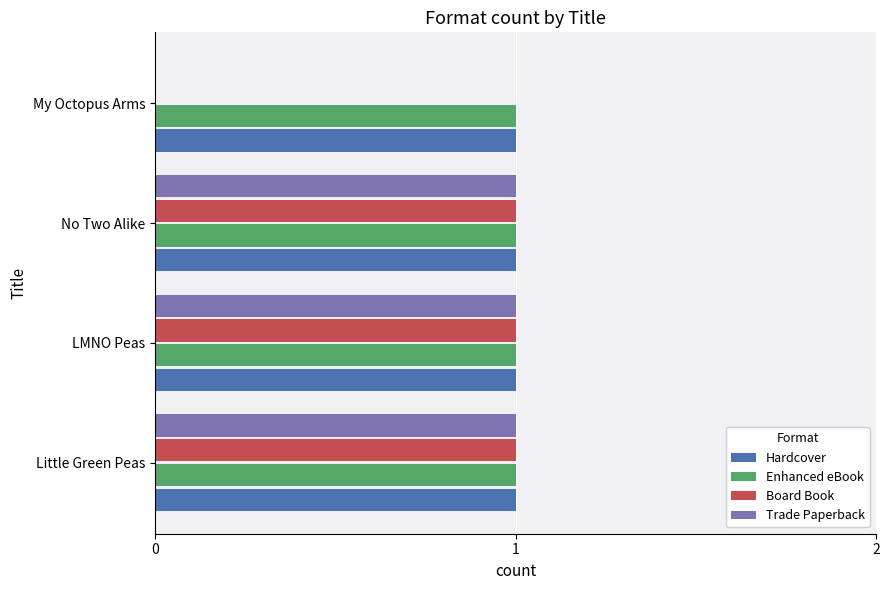

What are all the series names shown in the legend?

Hardcover, Enhanced eBook, Board Book, Trade Paperback